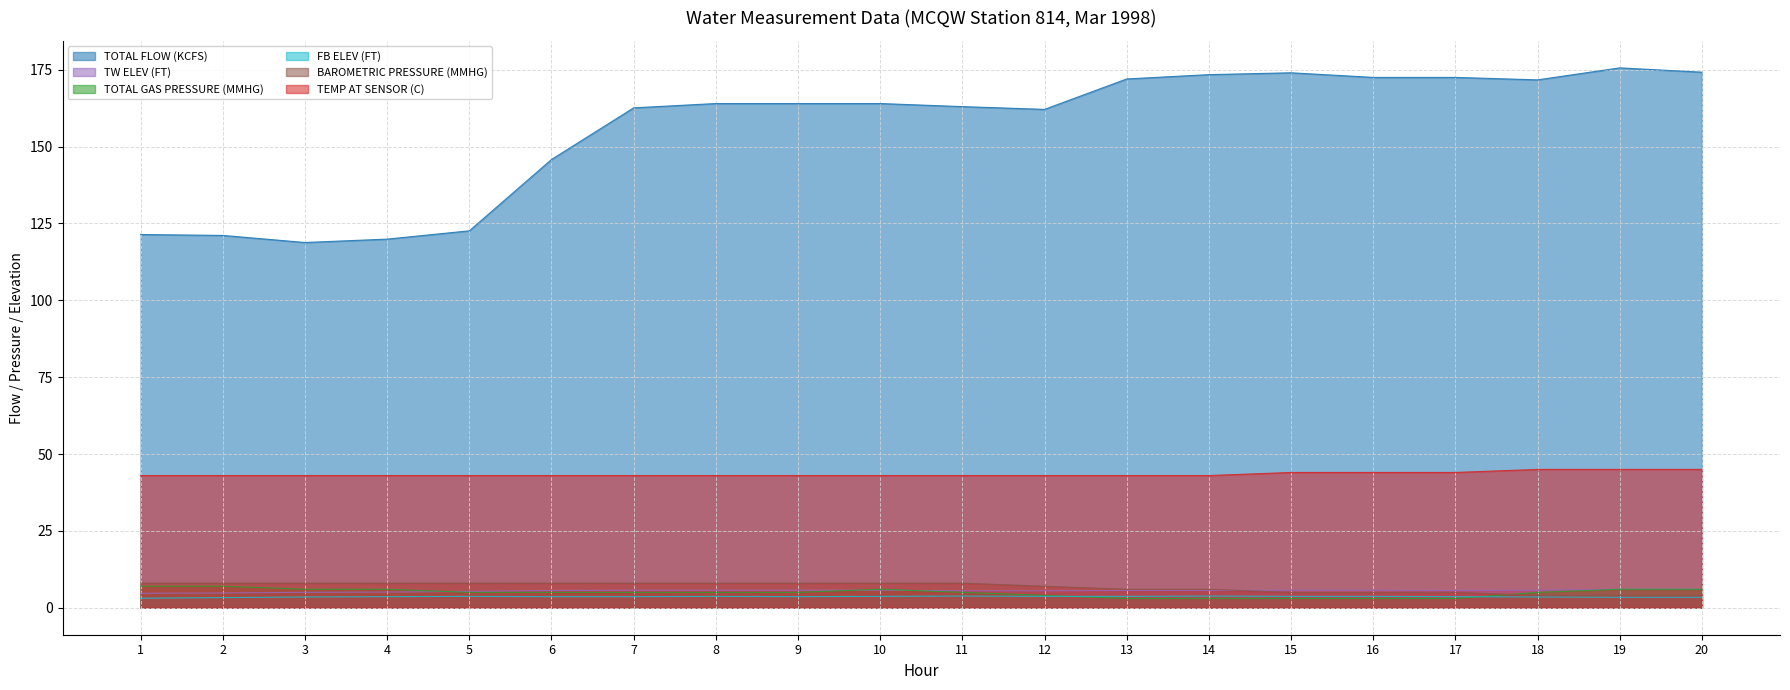

What is the difference between the maximum and second lowest values in the TW ELEV (FT) series?

1.2